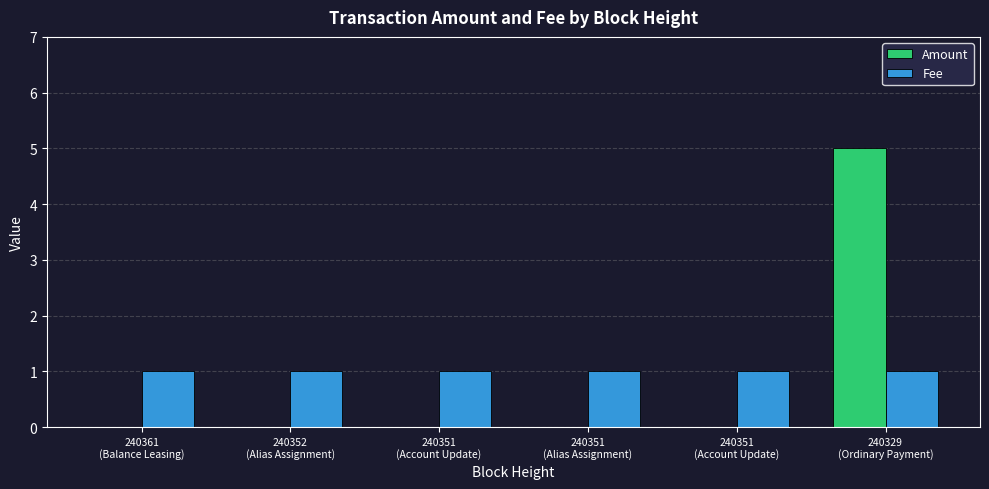

Reading left to right, what are all the values shown in this chart?

Amount: 0	0	0	0	0	5
Fee: 1	1	1	1	1	1